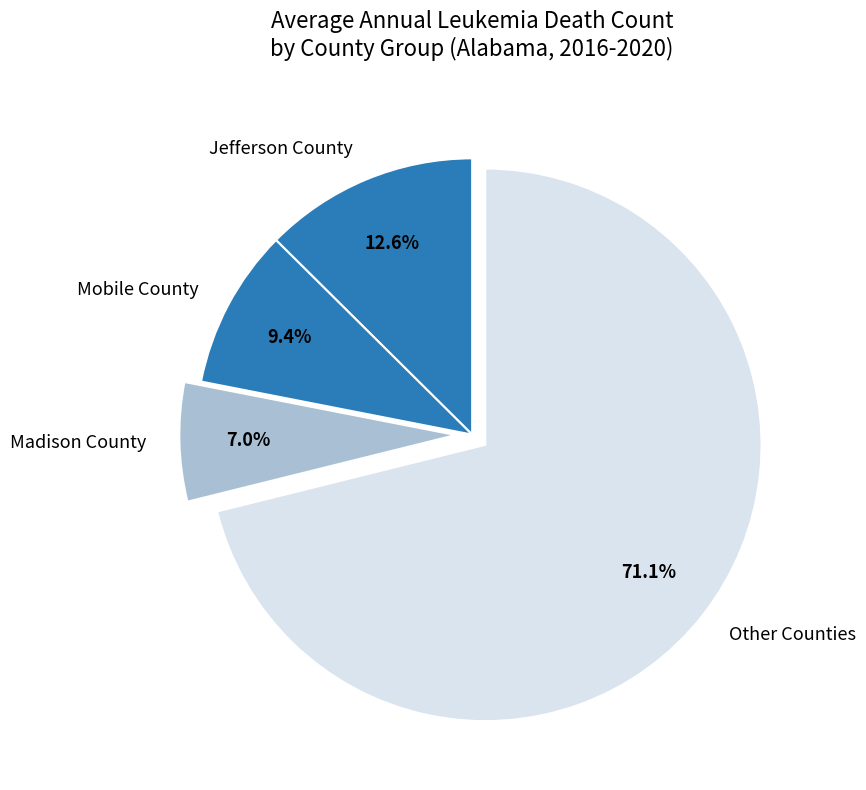

How much of the chart is everything except Jefferson County?

87.4%